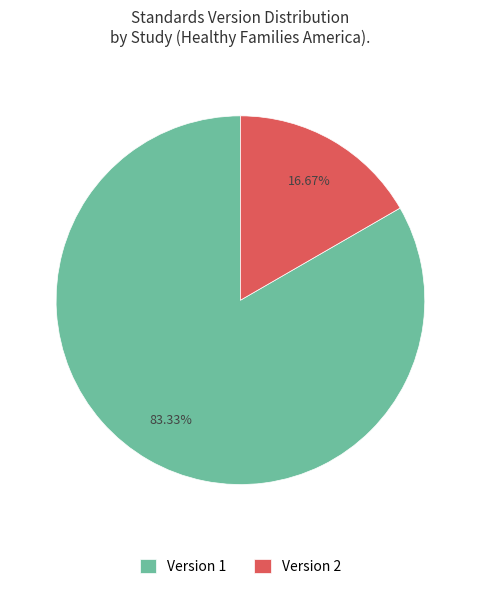

How many segments does this pie chart have?

2